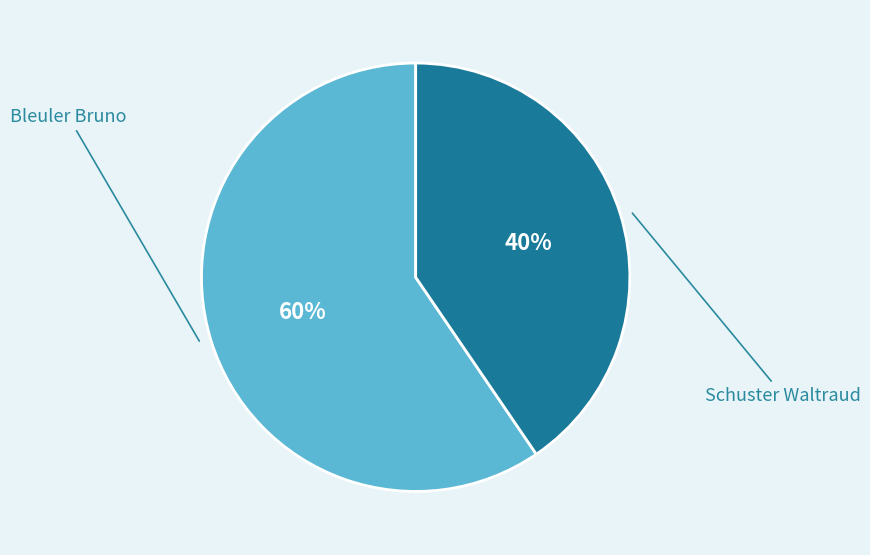

What is the ratio of the value at Bleuler Bruno to the value at Schuster Waltraud?

1.5